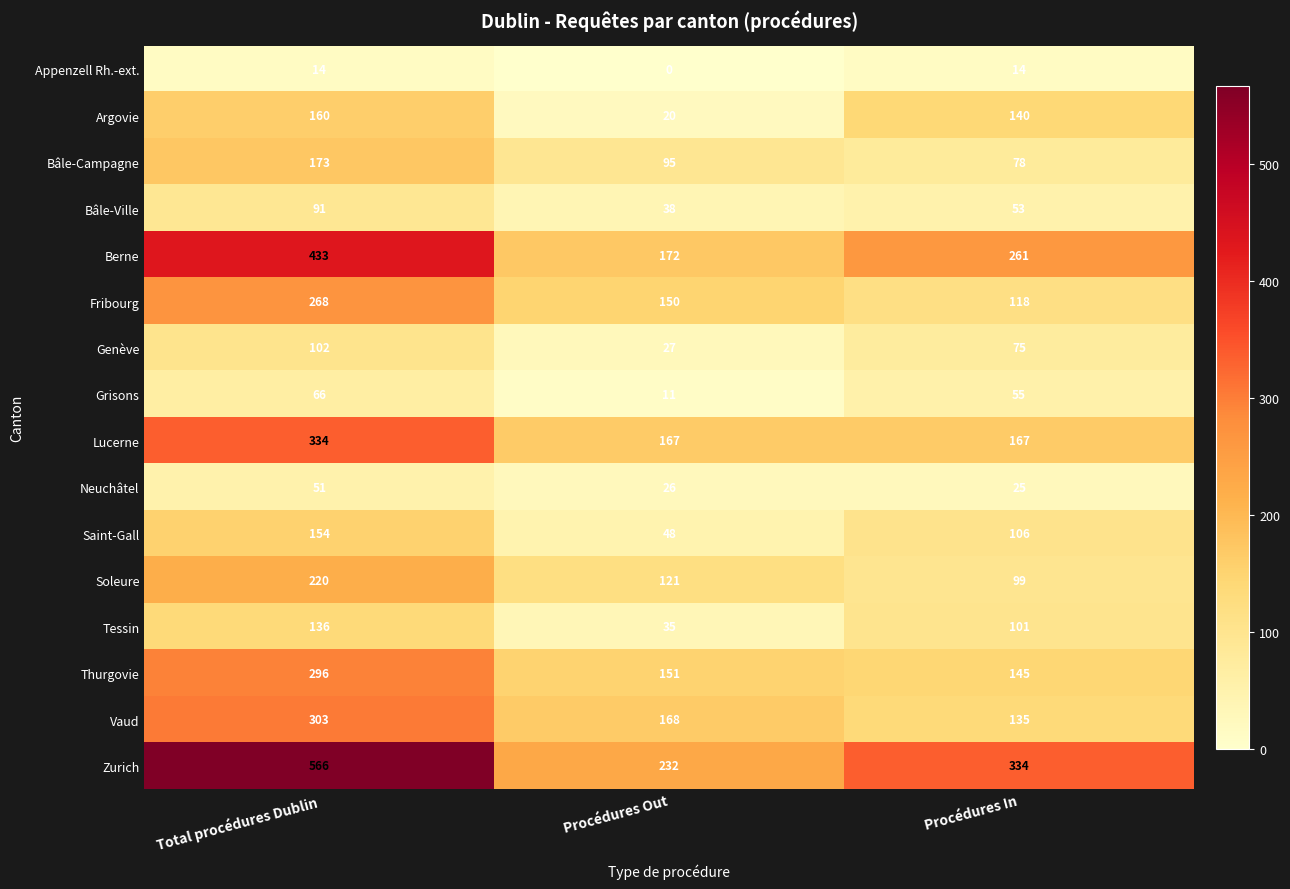

What is the difference between the maximum and minimum values in the Neuchâtel series?

26